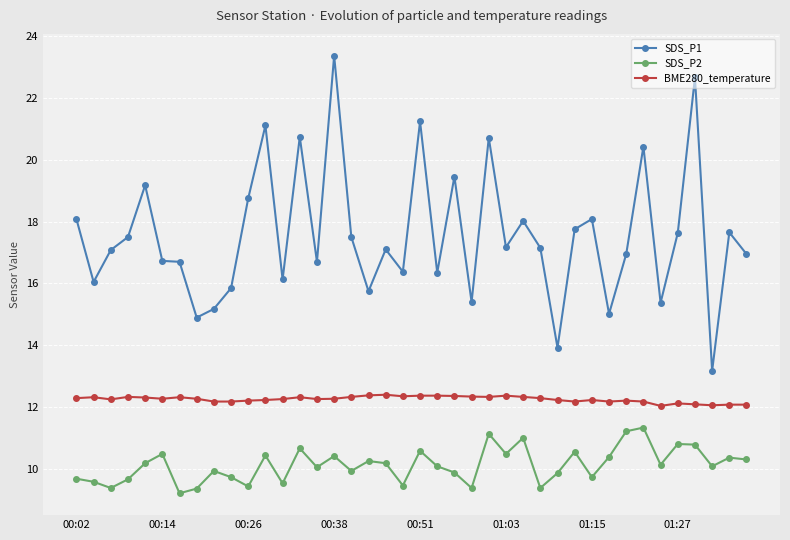

What is the difference between the maximum and minimum values in the BME280_temperature series?

0.4